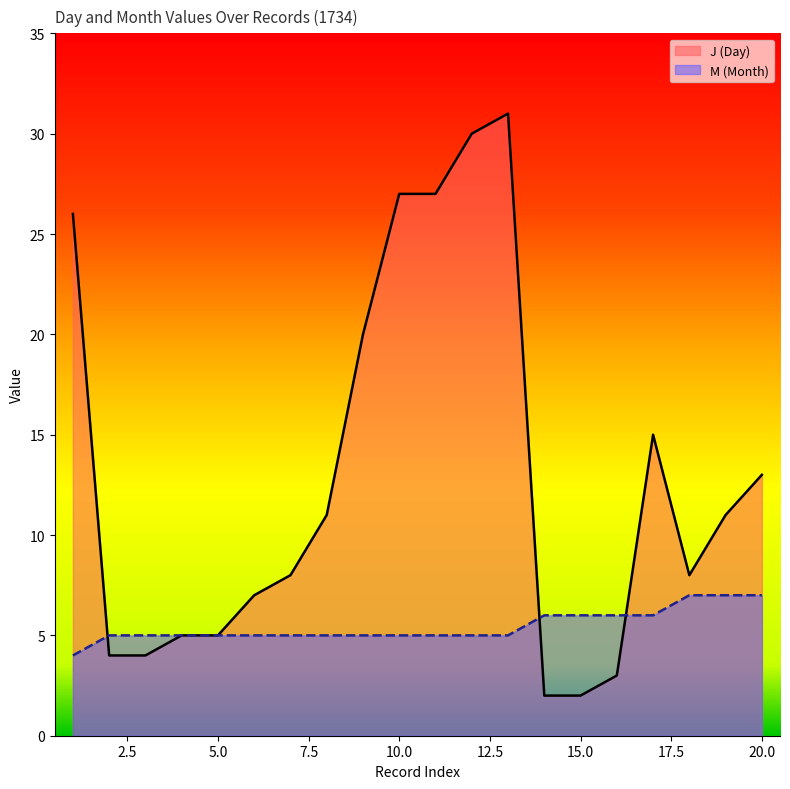

The value of J (Day) at 1 is 26. True or false?

True